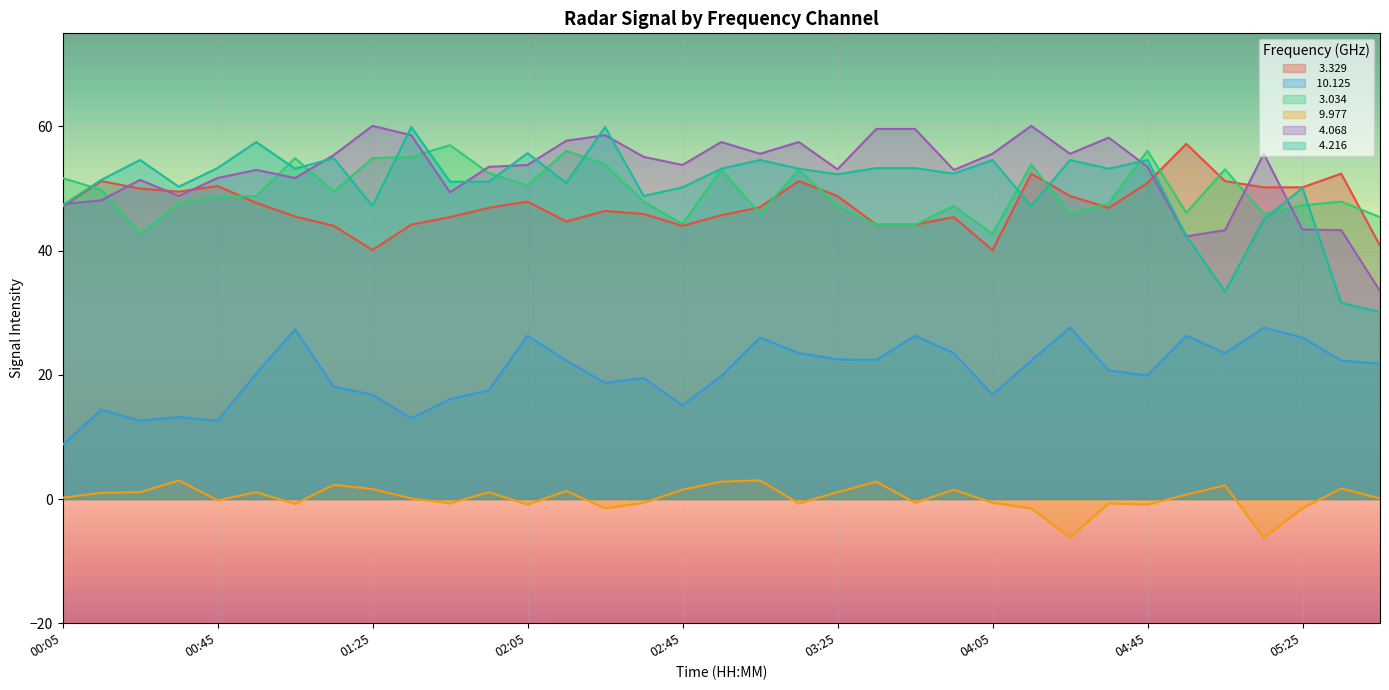

Where is the first local minimum for   4.068?

00:35